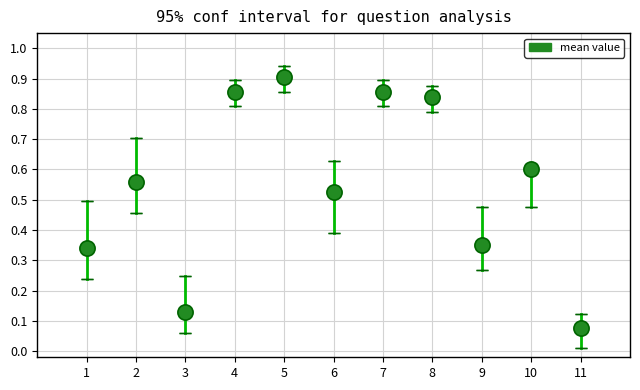

What is the average X value?

6.0